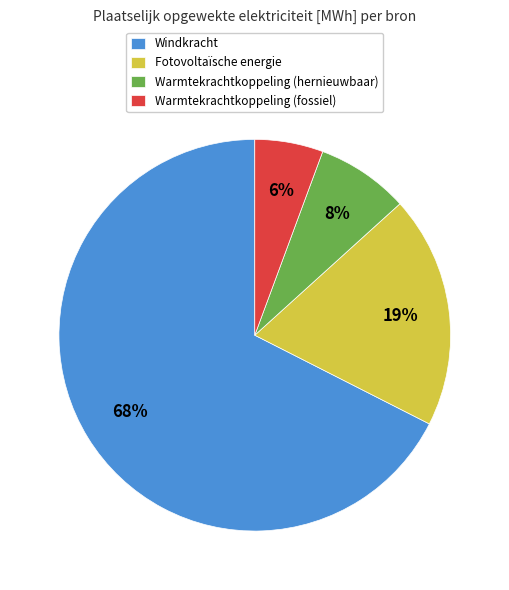

What is the majority slice?

Windkracht